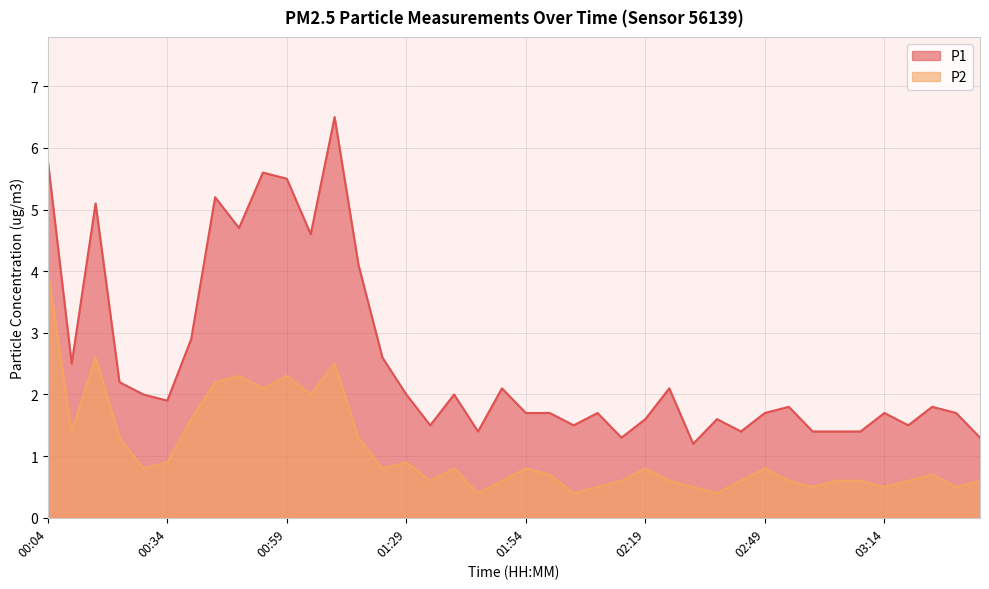

What is the total value across all series at 02:14?

1.9